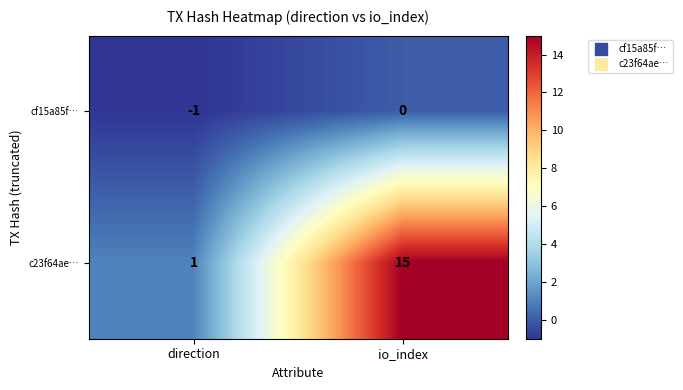

The value of cf15a85f… at direction is 0. True or false?

False